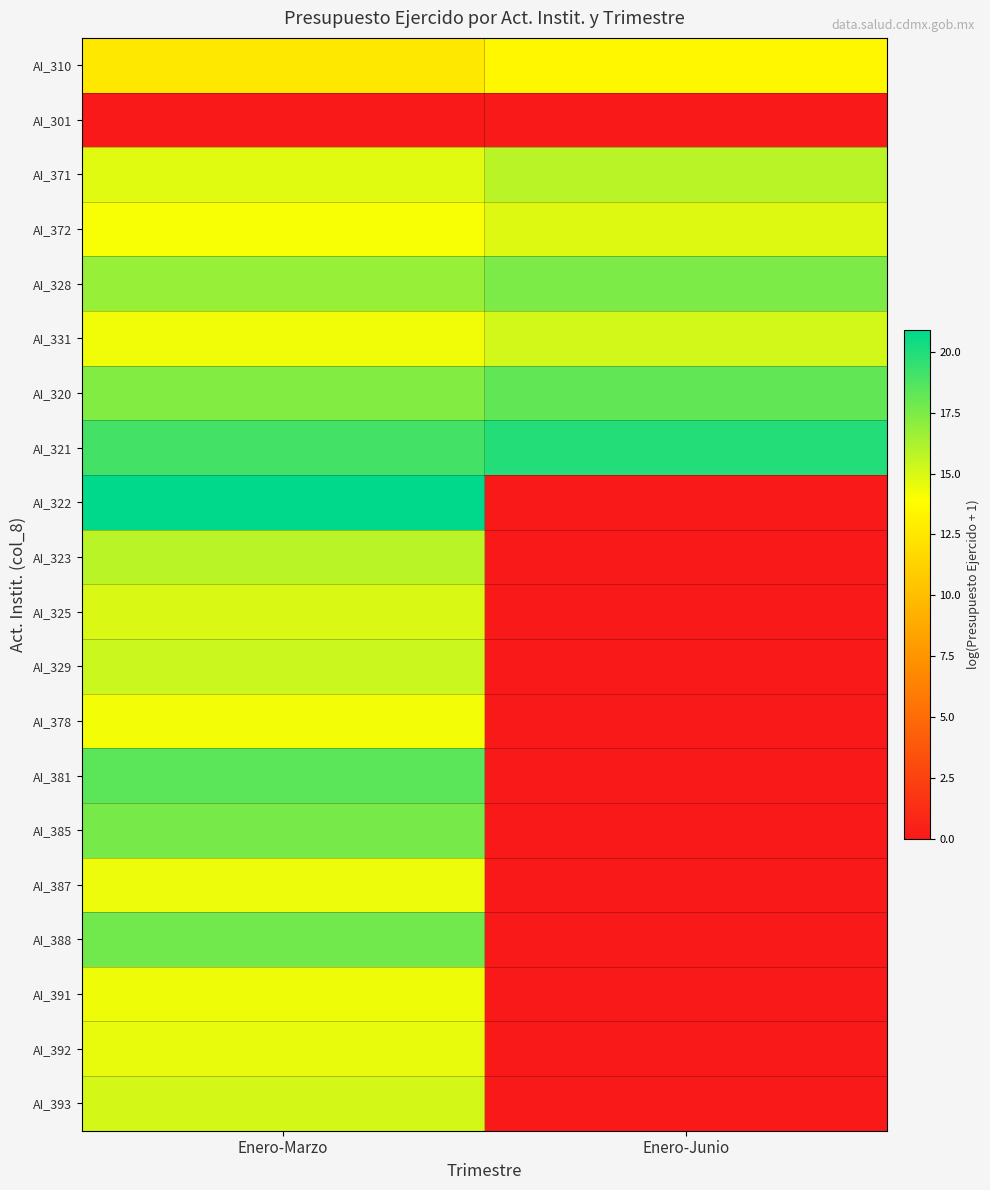

Which series has the widest spread of values?

AI_322